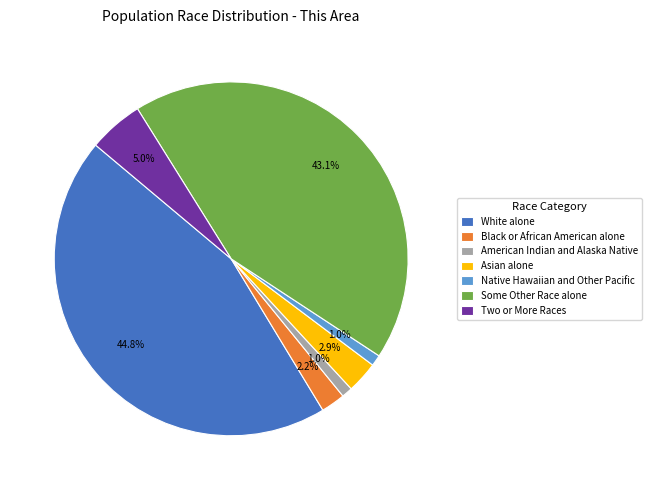

How many segments does this pie chart have?

7